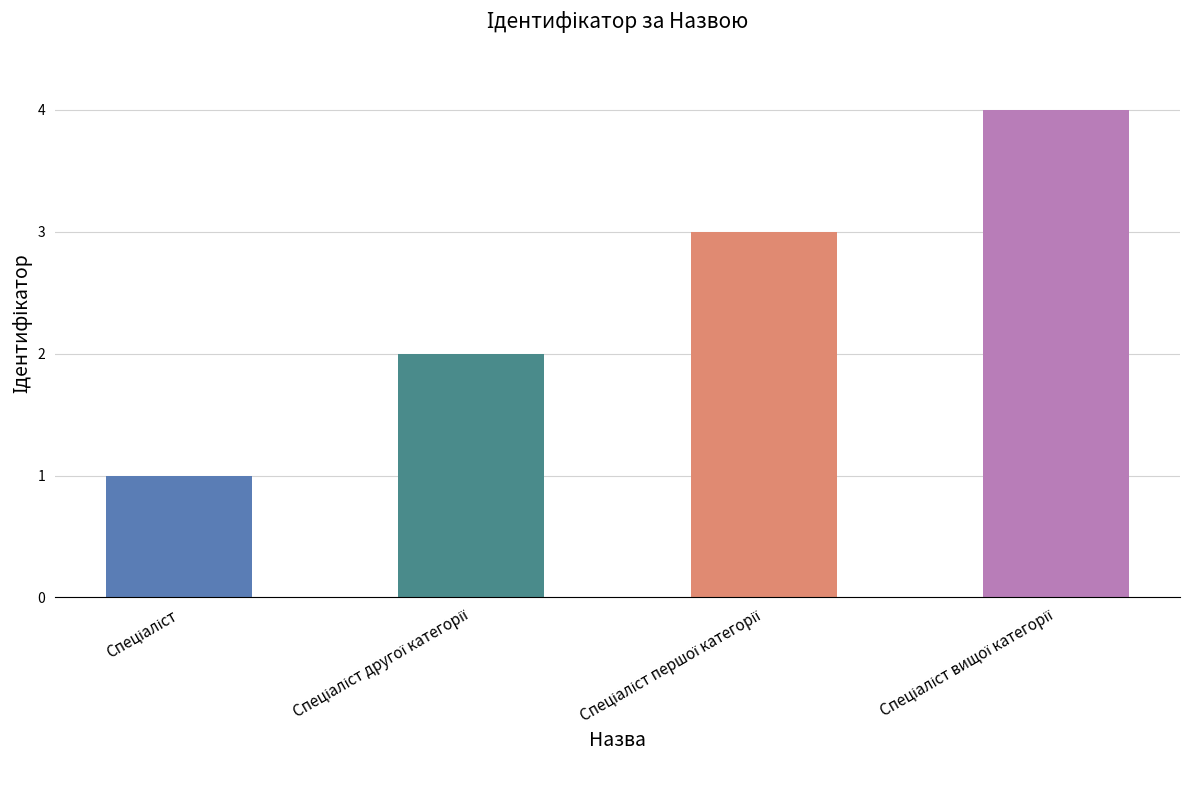

What is the maximum value shown in the chart?

4